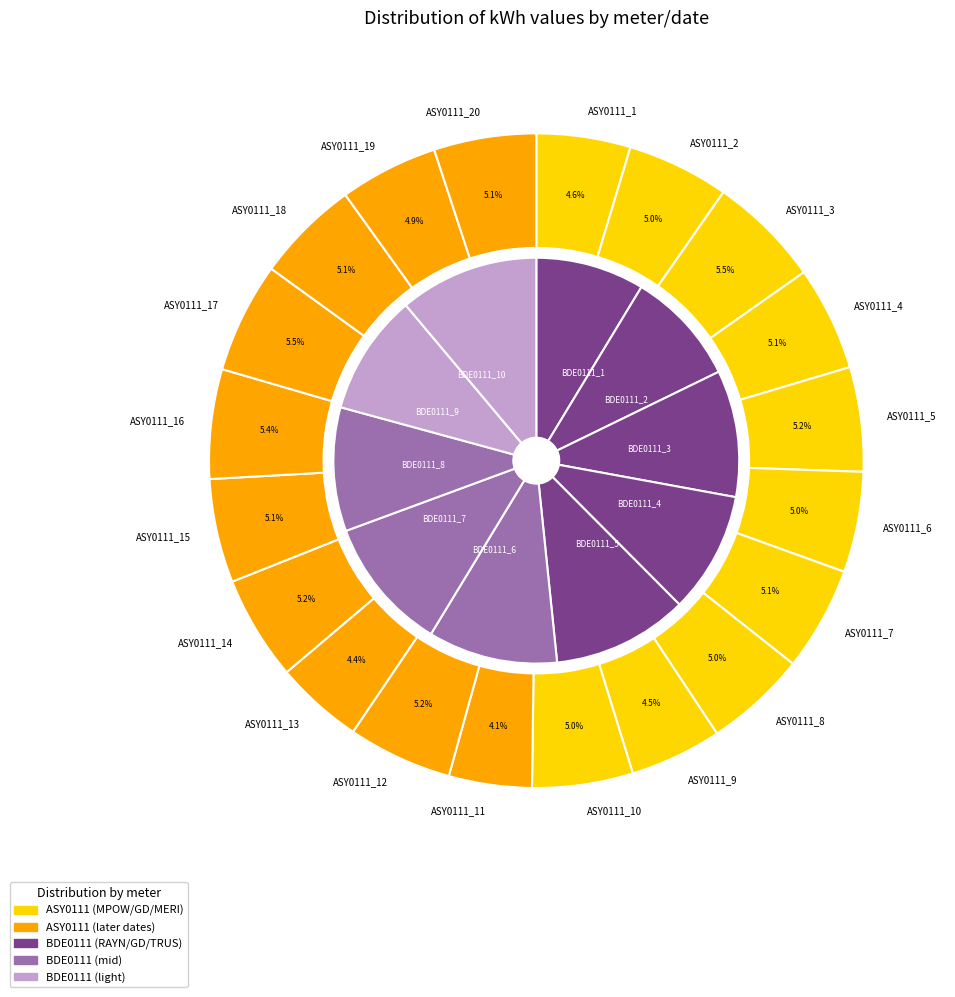

To the nearest percent, what percentage of the pie is ASY0111_8?

5%